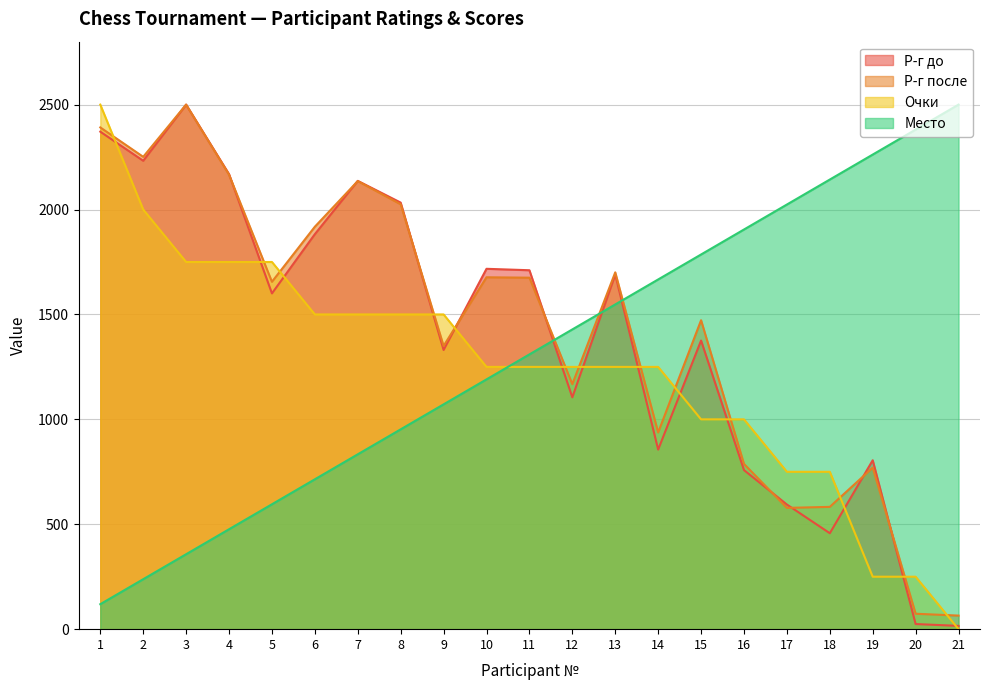

What is the value of the Р-г после point at the 9th from the left?

1349.9